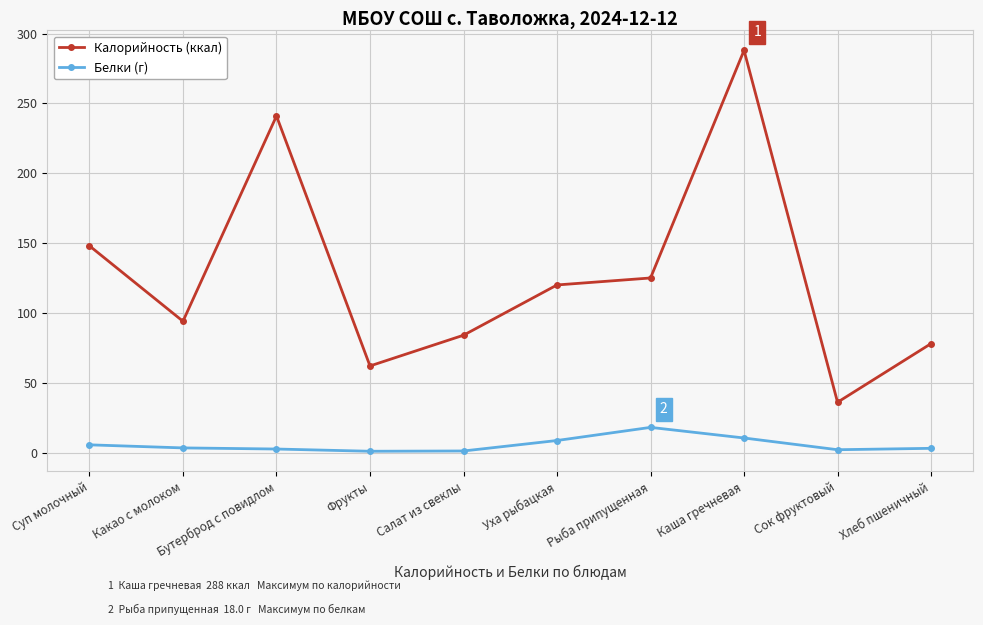

True or false: Белки (г) and Калорийность (ккал) intersect in this chart.

False